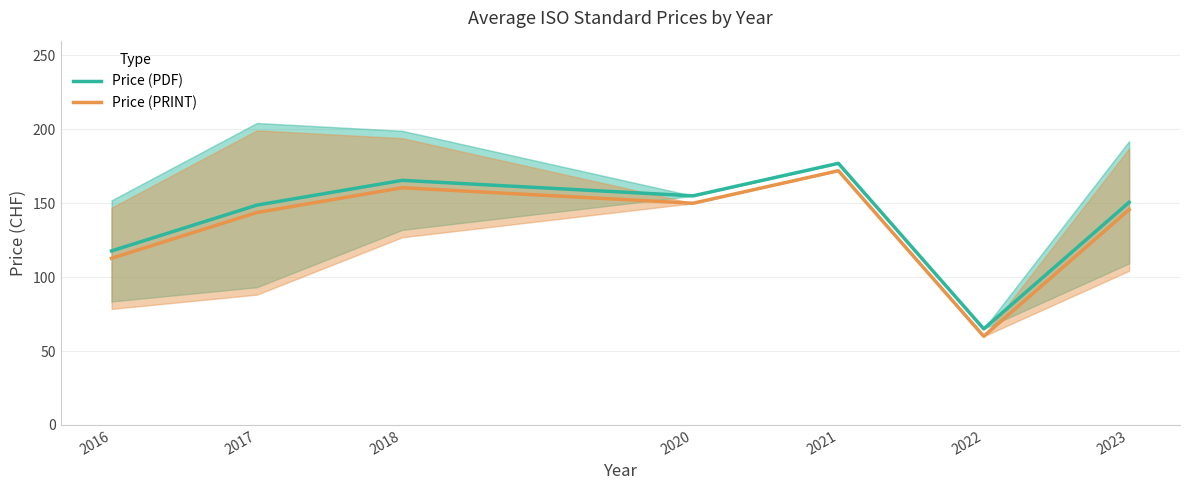

Between 2018 and 2022, which series saw the biggest shift?

Price (PDF)